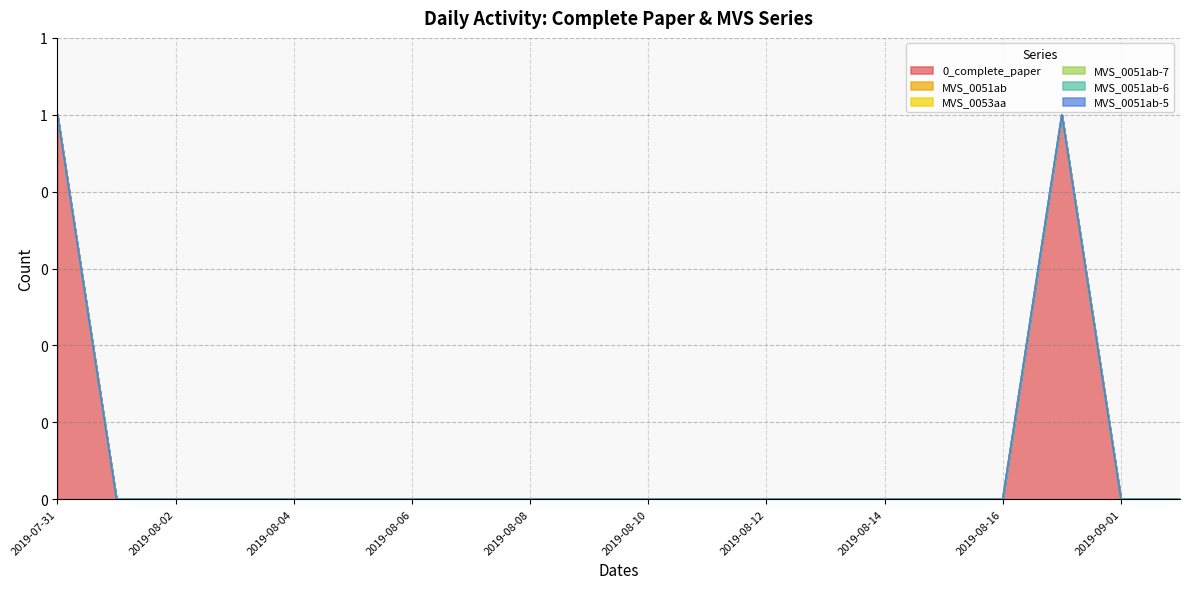

The value of MVS_0051ab at 2019-08-01 is 0. True or false?

True